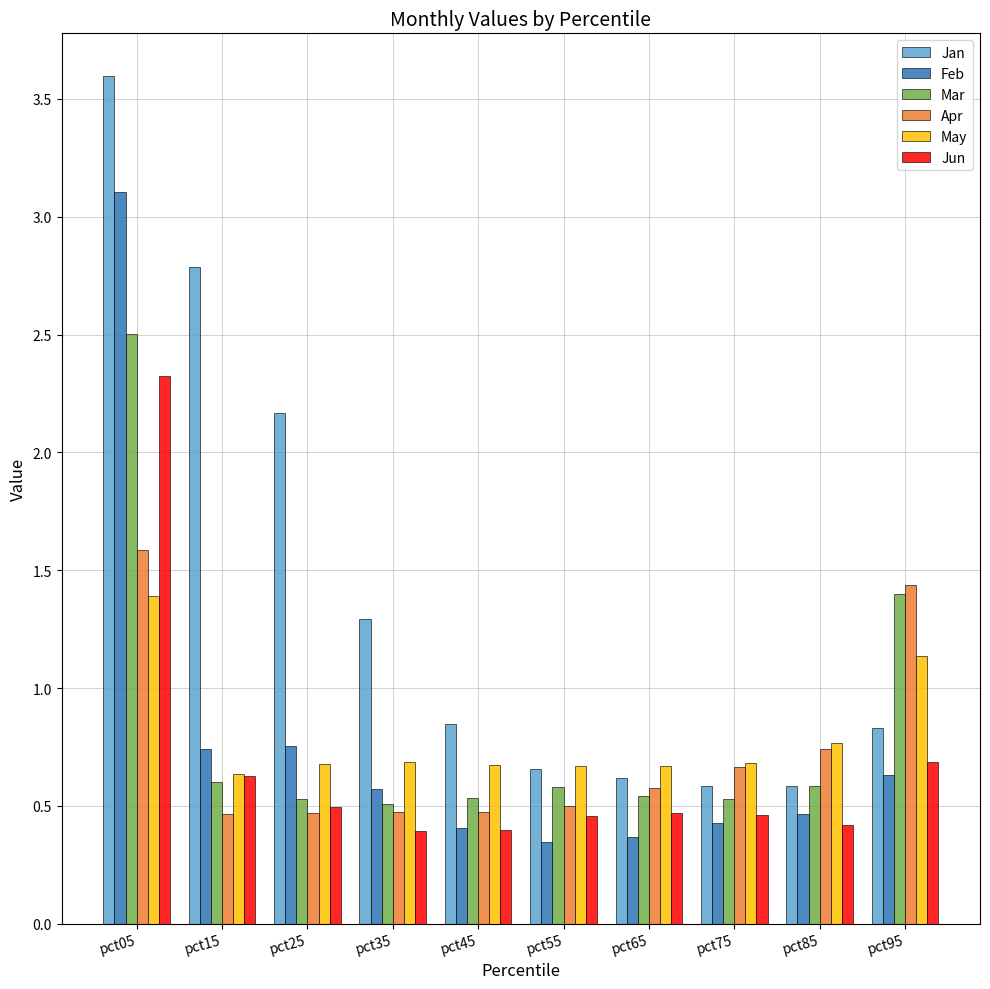

At which label does May reach its peak?

pct05